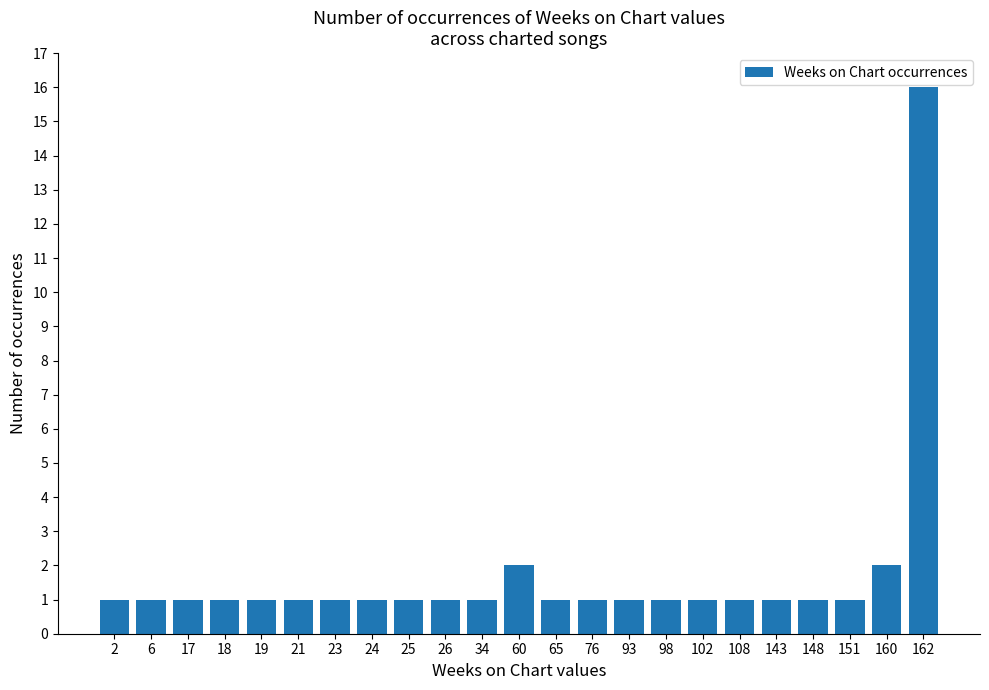

What is the sum of all values?

40